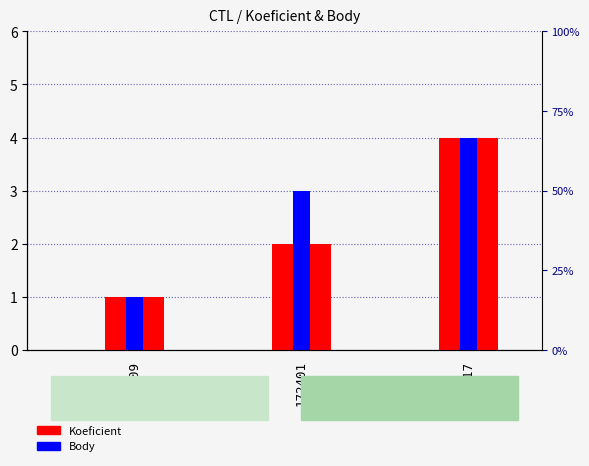

At which category is the sum across all series the highest?

172417